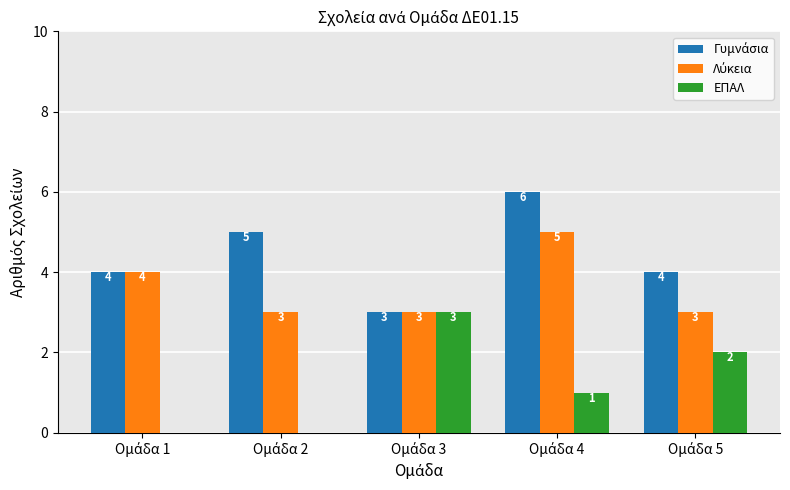

What is the sum of all ΕΠΑΛ values?

6